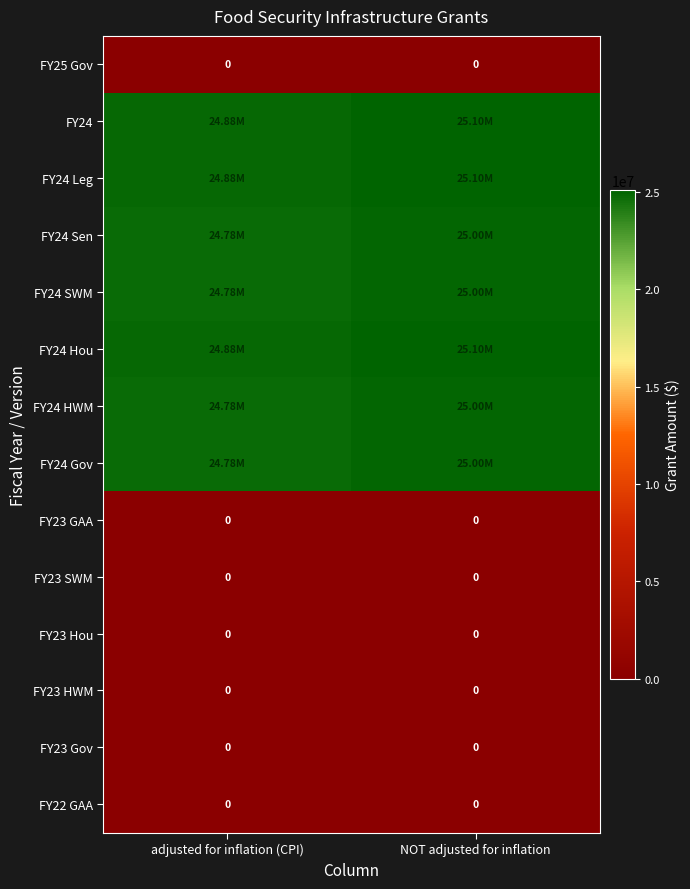

What is the total value across all series at NOT adjusted for inflation?

175300000